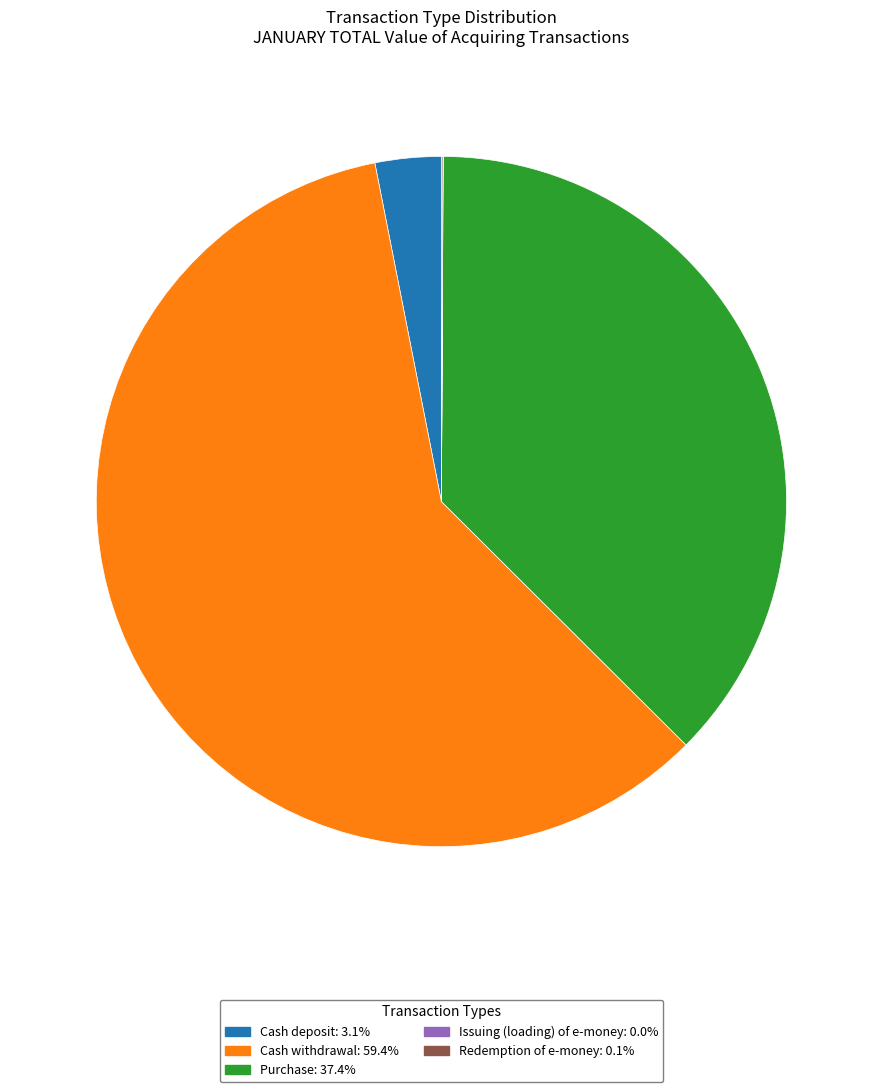

Does any single category account for the majority?

Yes